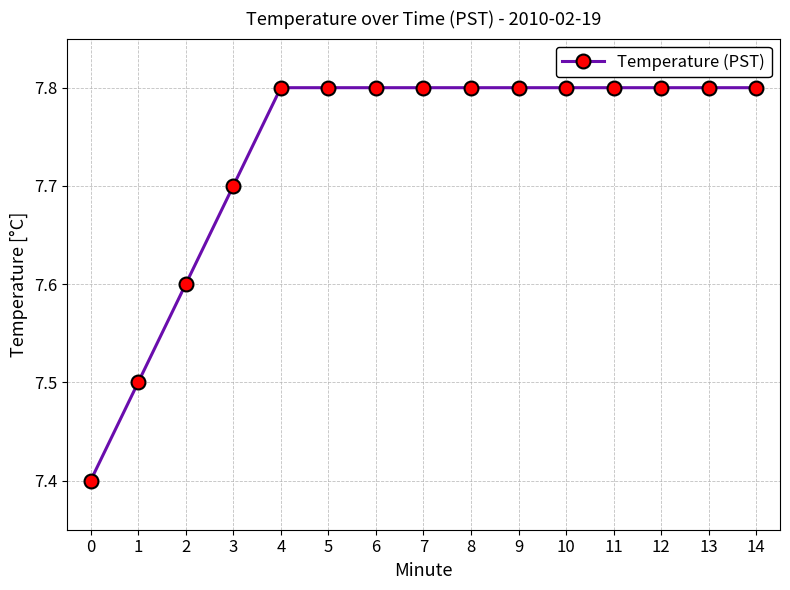

What is the difference between the maximum and second lowest values?

0.3